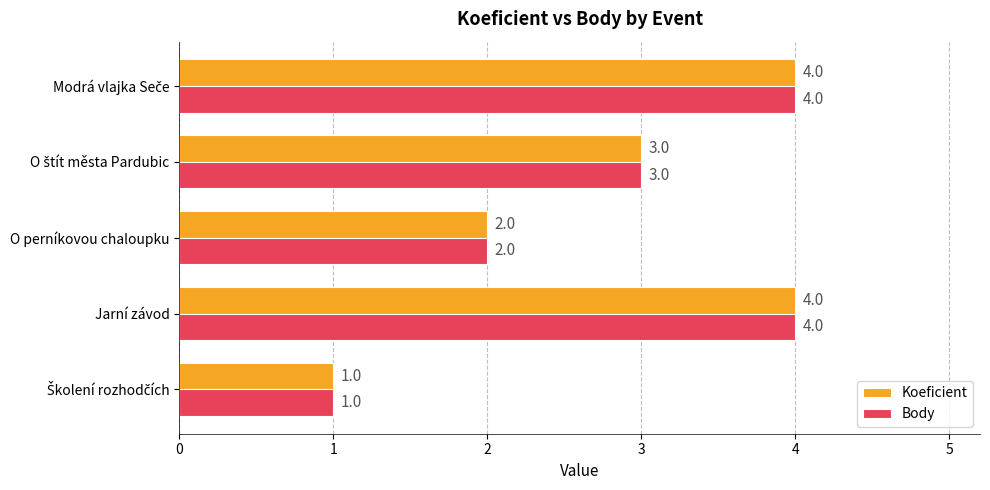

How many data points in Koeficient are less than 3?

2